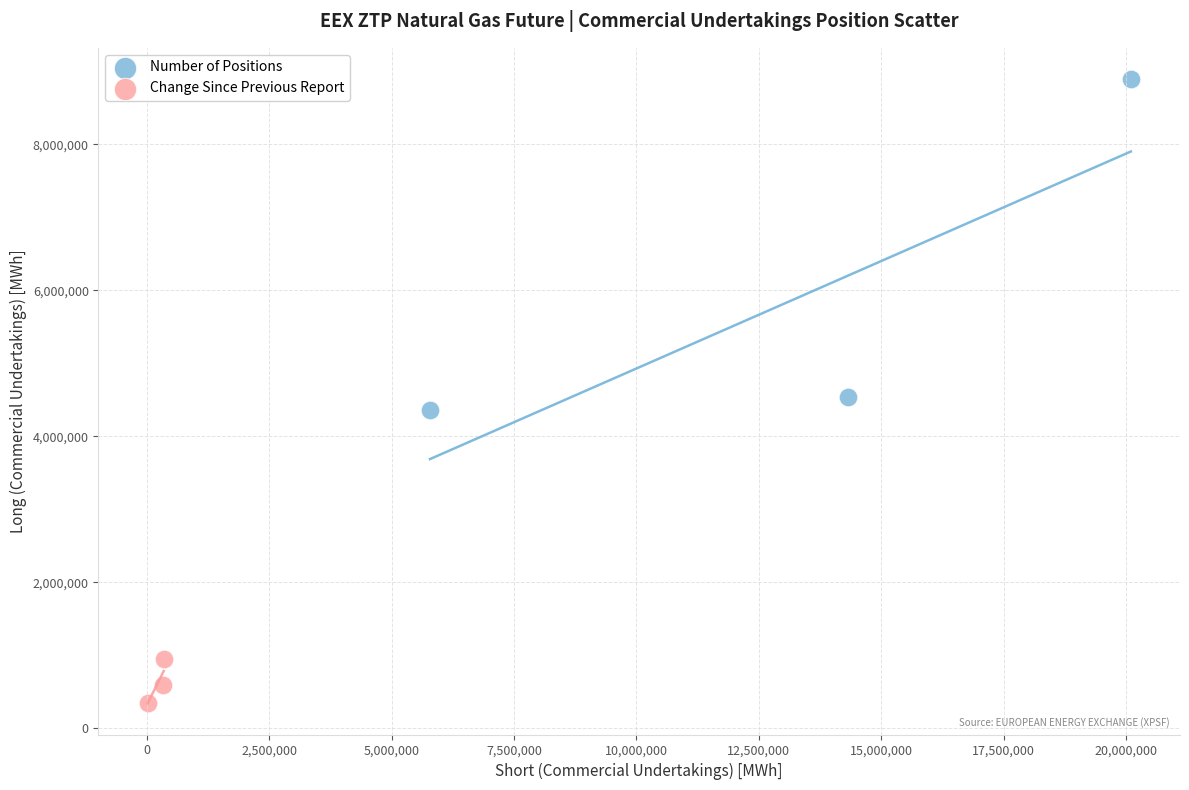

What are all the series names shown in the legend?

Number of Positions, Change Since Previous Report